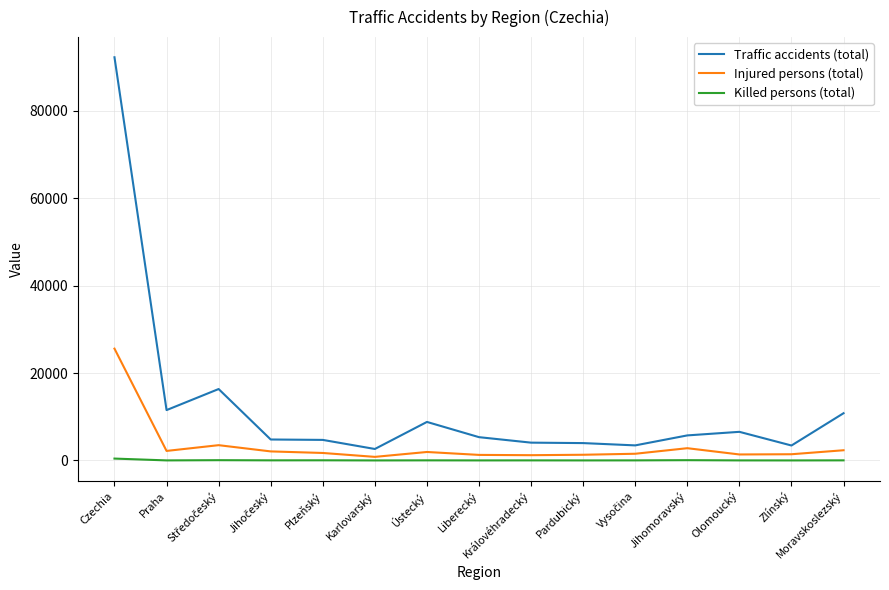

Which series has the widest spread of values?

Traffic accidents (total)